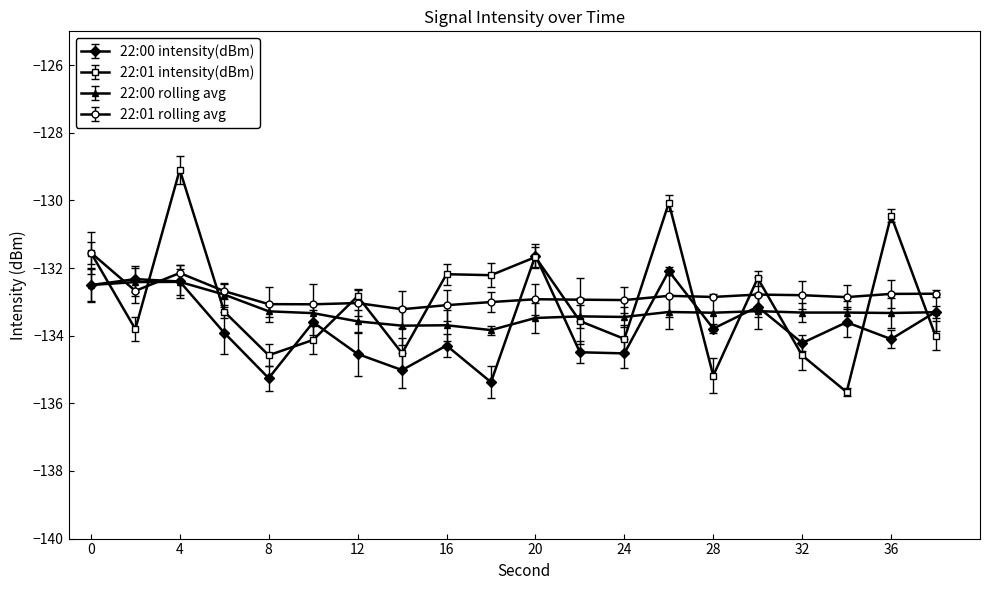

Which series has the widest spread of values?

22:01 intensity(dBm)